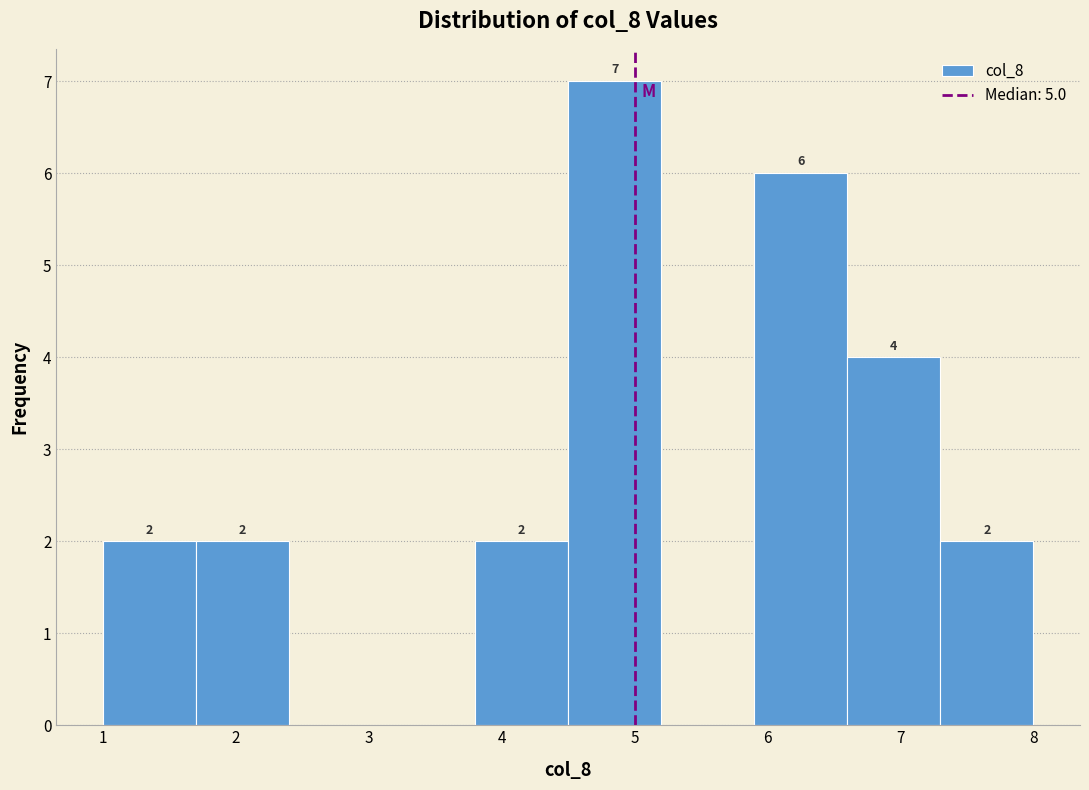

Over which range of the x-axis is the bar tallest?

4.5 to 5.2